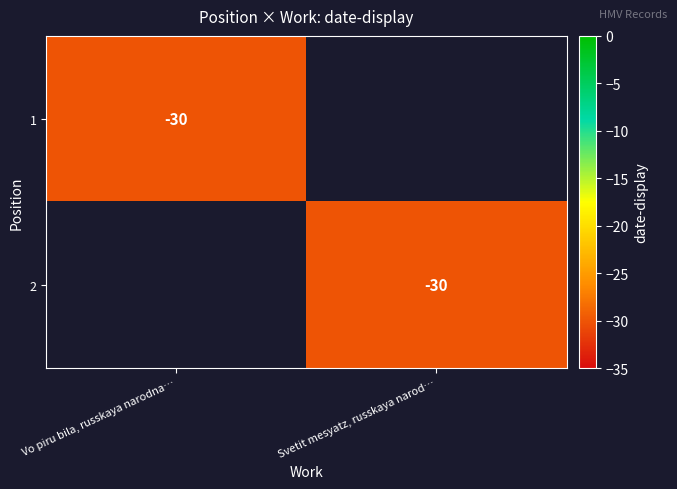

True or false: 2 has a value of -40 at Svetit mesyatz, russkaya narod….

False